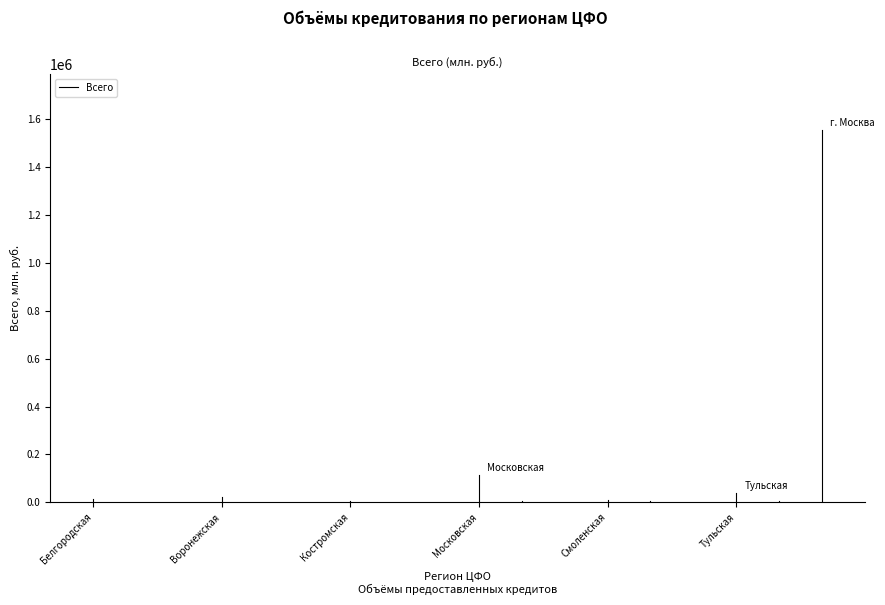

Does the chart have visible grid lines?

No